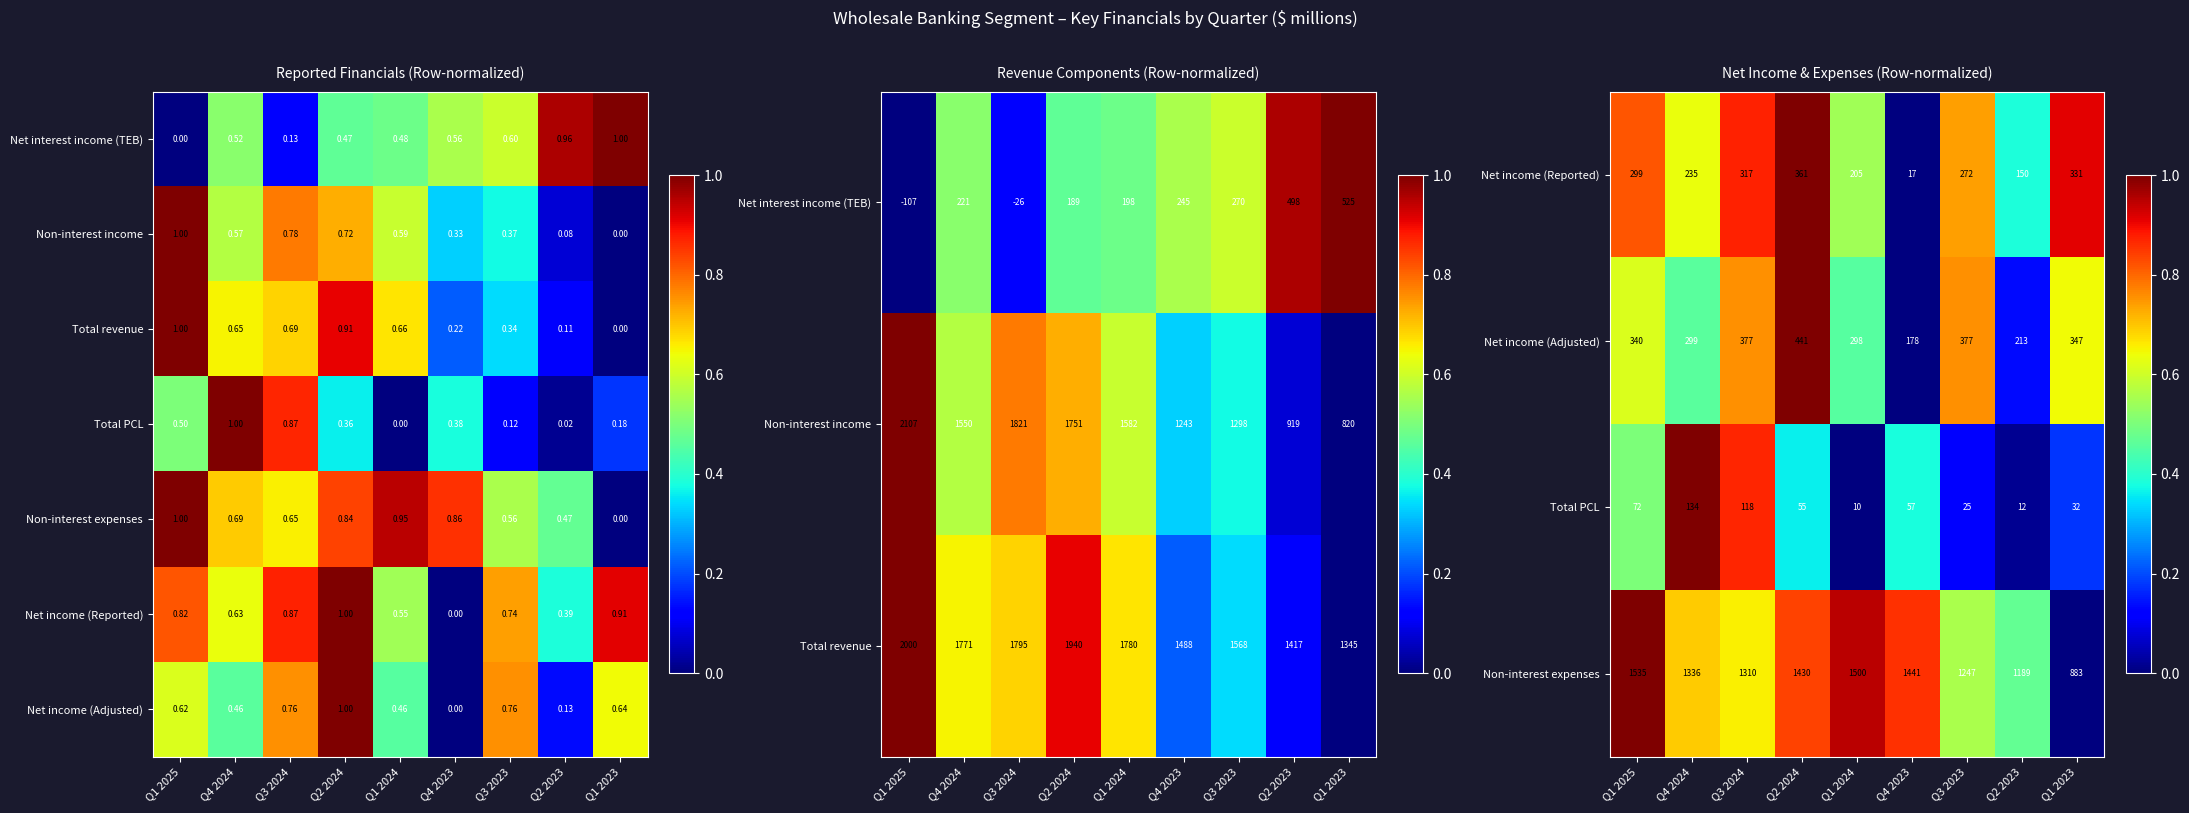

Between Q1 2025 and Q2 2023, which is larger?

Q1 2025